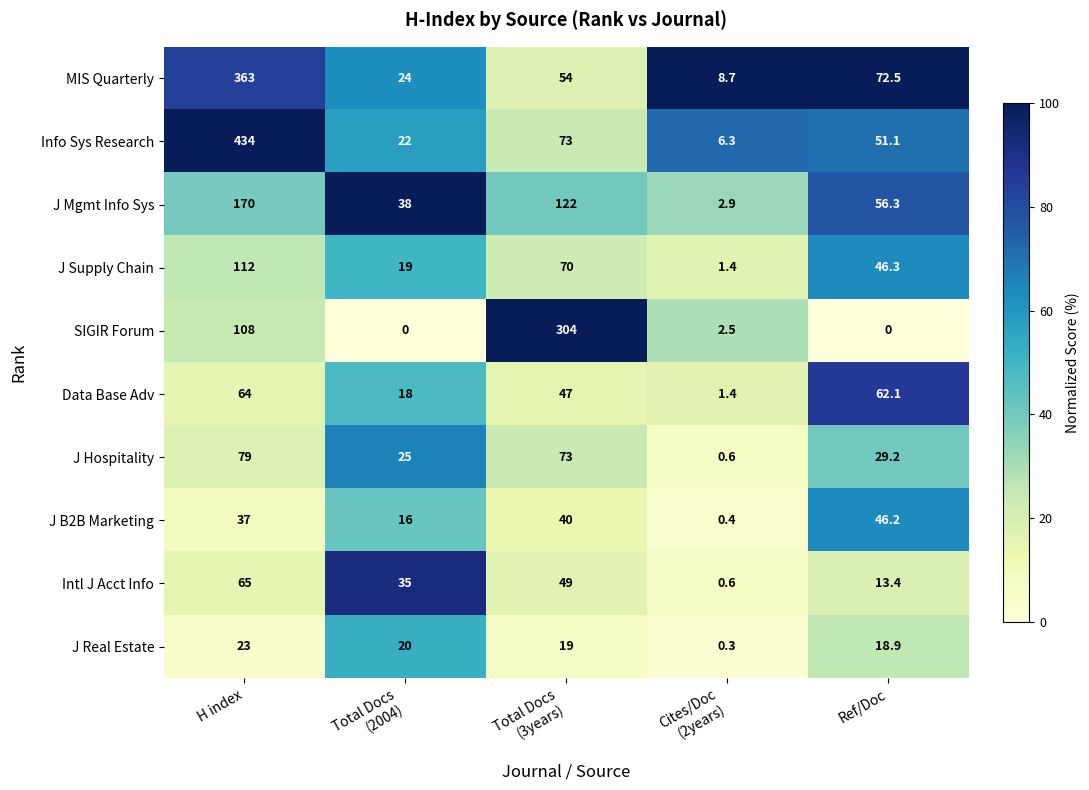

What is the lowest value of the J Mgmt Info Sys series?

2.9